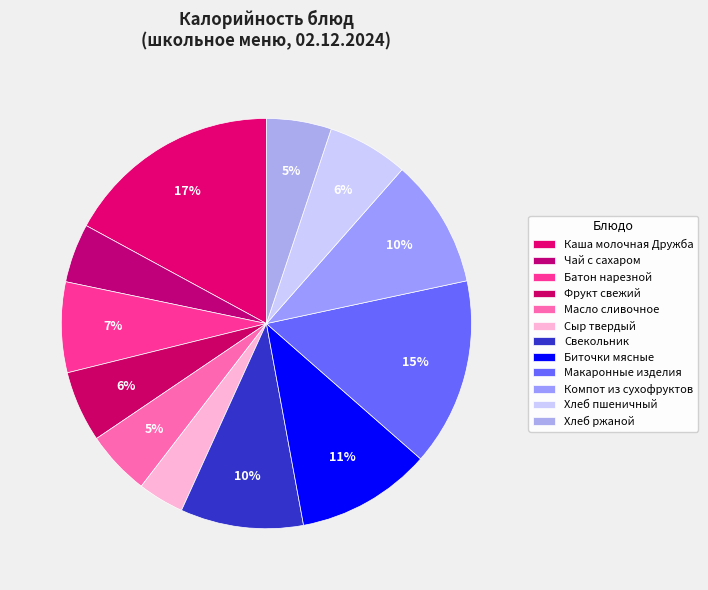

What portion of the pie excludes Компот из сухофруктов?

89.8%